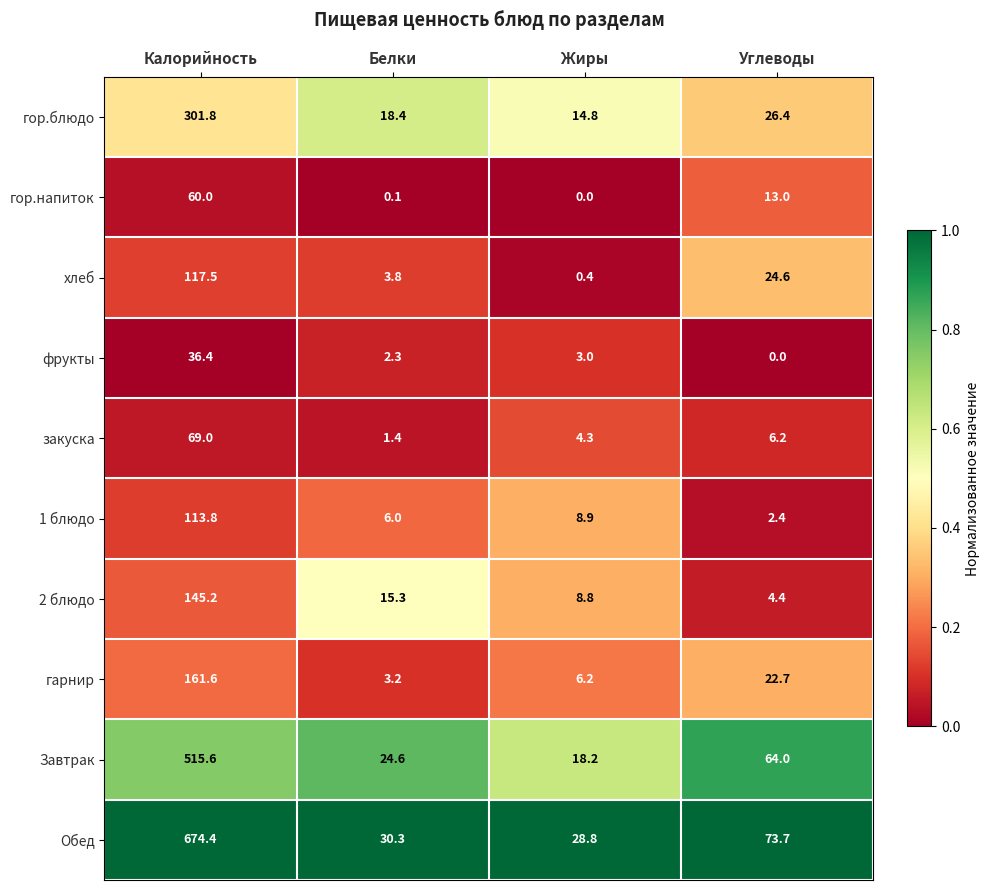

Which series has the widest spread of values?

Обед